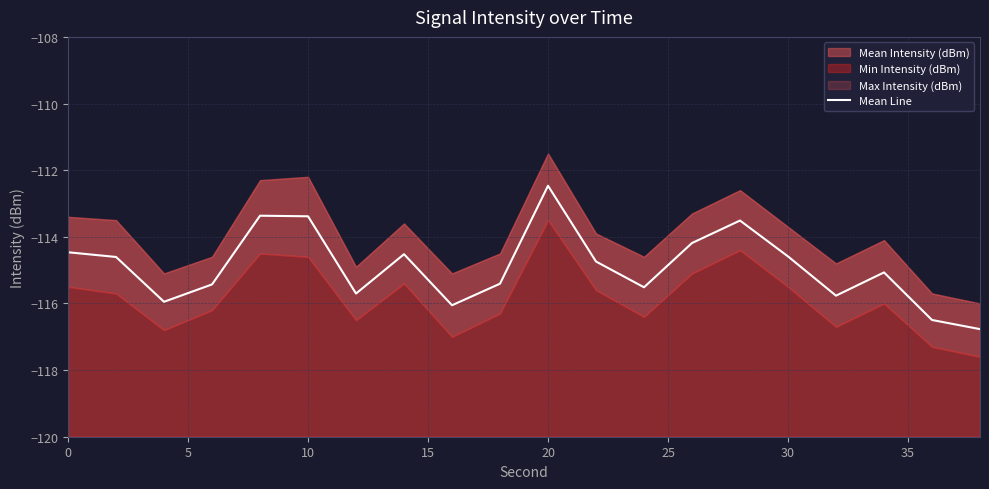

What is the greatest value displayed?

-112.5